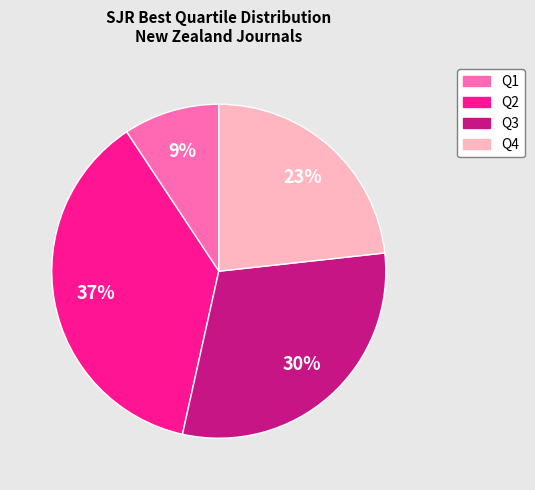

To the nearest percent, what is the difference between the largest and smallest slice percentages?

28%